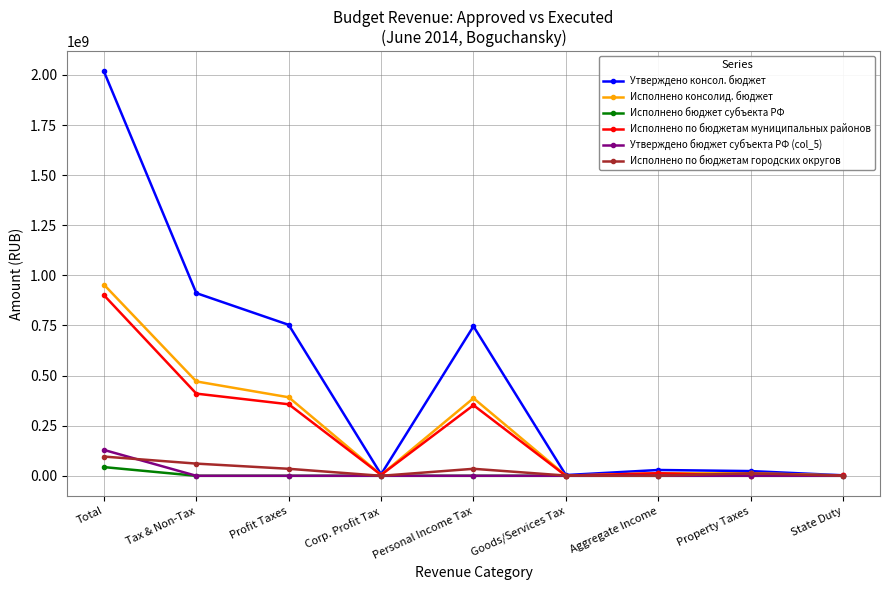

Which series changed the most between Profit Taxes and Goods/Services Tax?

Утверждено консол. бюджет